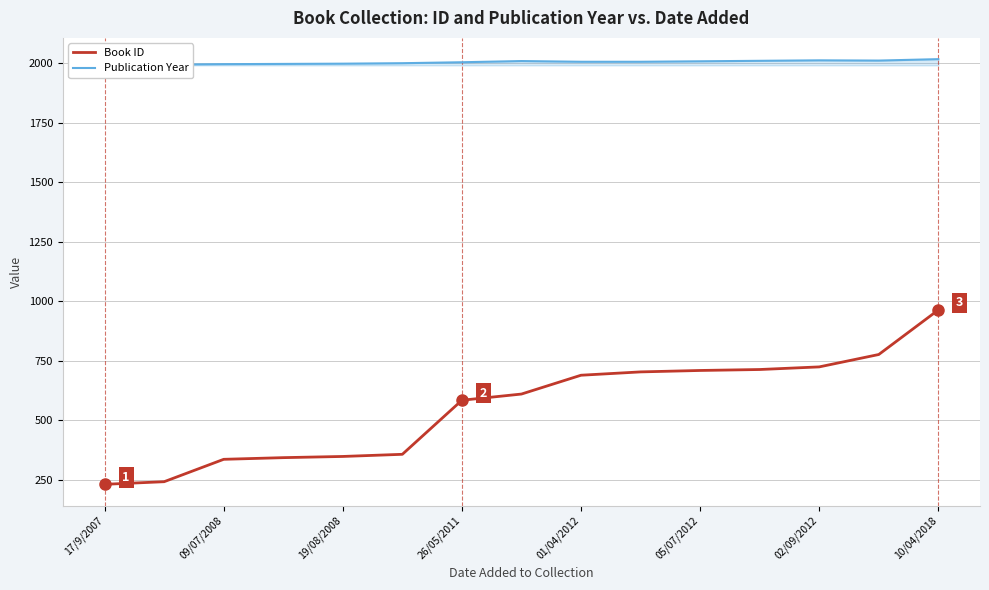

Reading right to left, extract all data points from this chart.

Publication Year: 2017	2011	2012	2010	2008	2006	2006	2009	2004	2000	1998	1997	1996	1994	1993
Book ID: 964	777	725	714	710	704	690	611	585	358	349	344	337	243	232